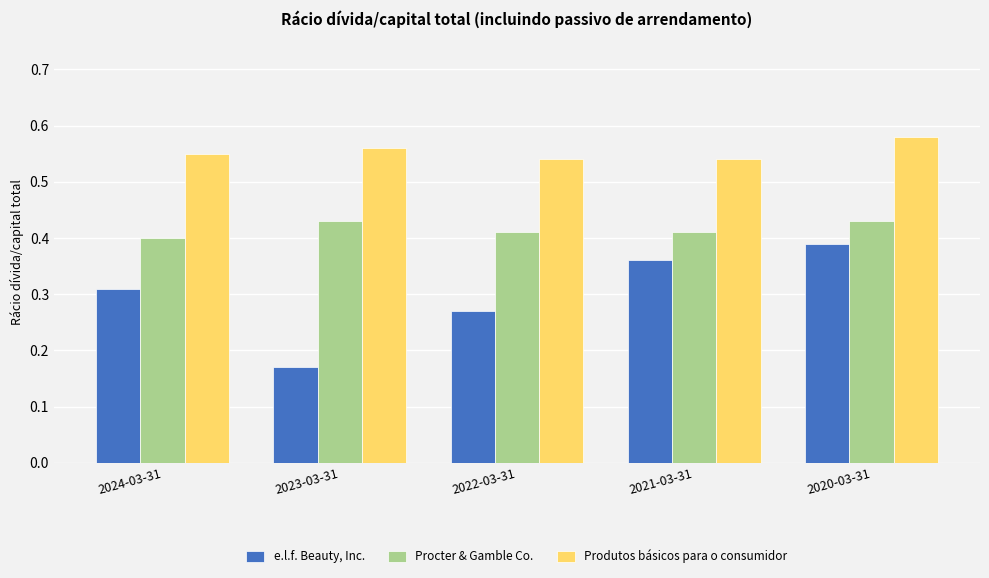

The value of e.l.f. Beauty, Inc. at 2023-03-31 is 0.3. True or false?

False